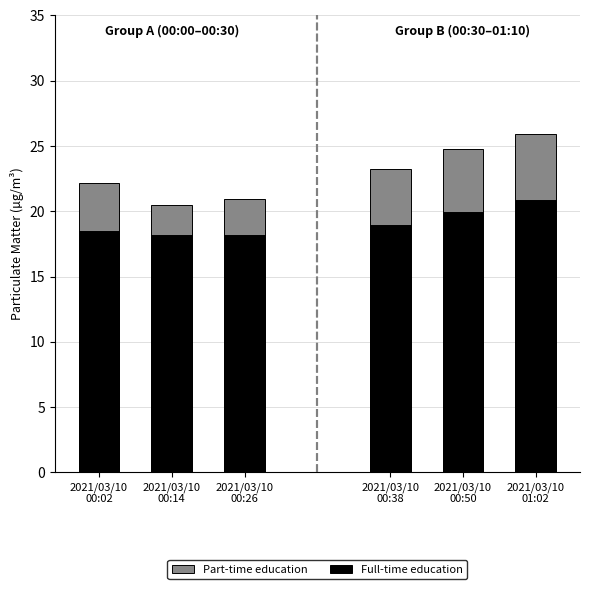

The Part-time education series shows 5.9 at 2021/03/10
00:14. True or false?

False